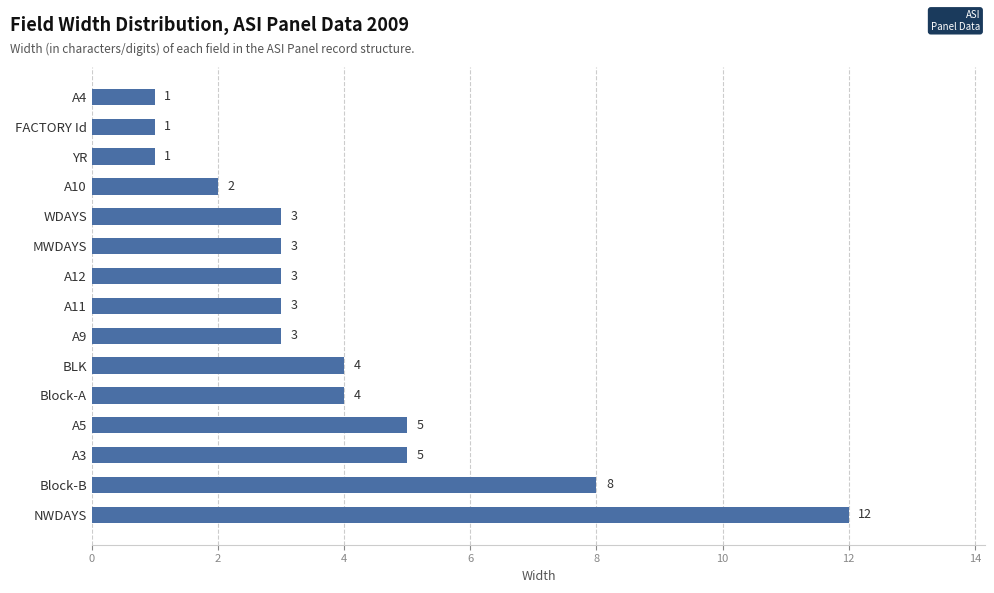

The value at MWDAYS is 1. True or false?

False